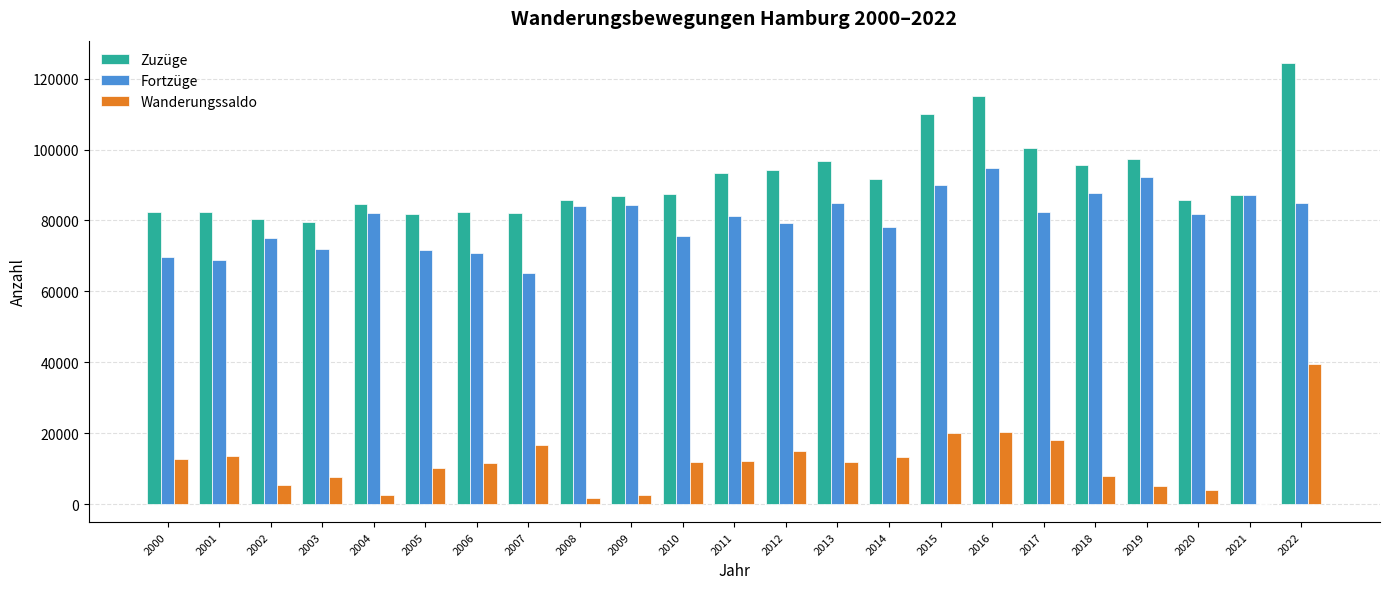

At which category is the sum across all series the highest?

2022